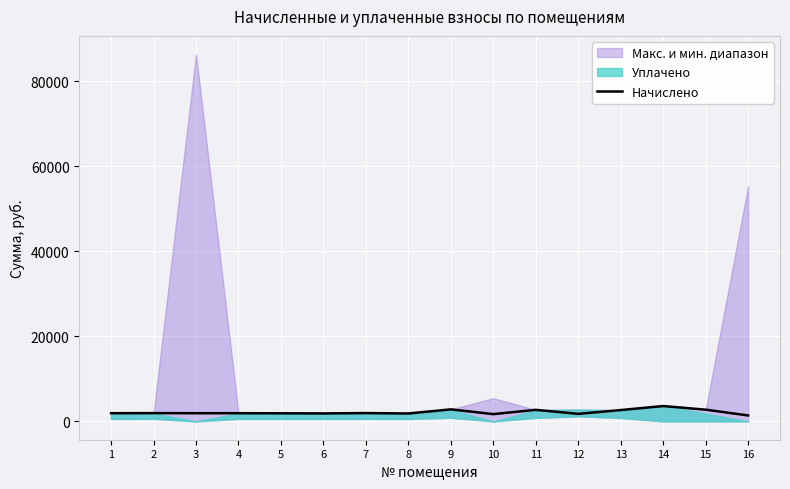

The chart shows a value of 4106.7 at 15. True or false?

False